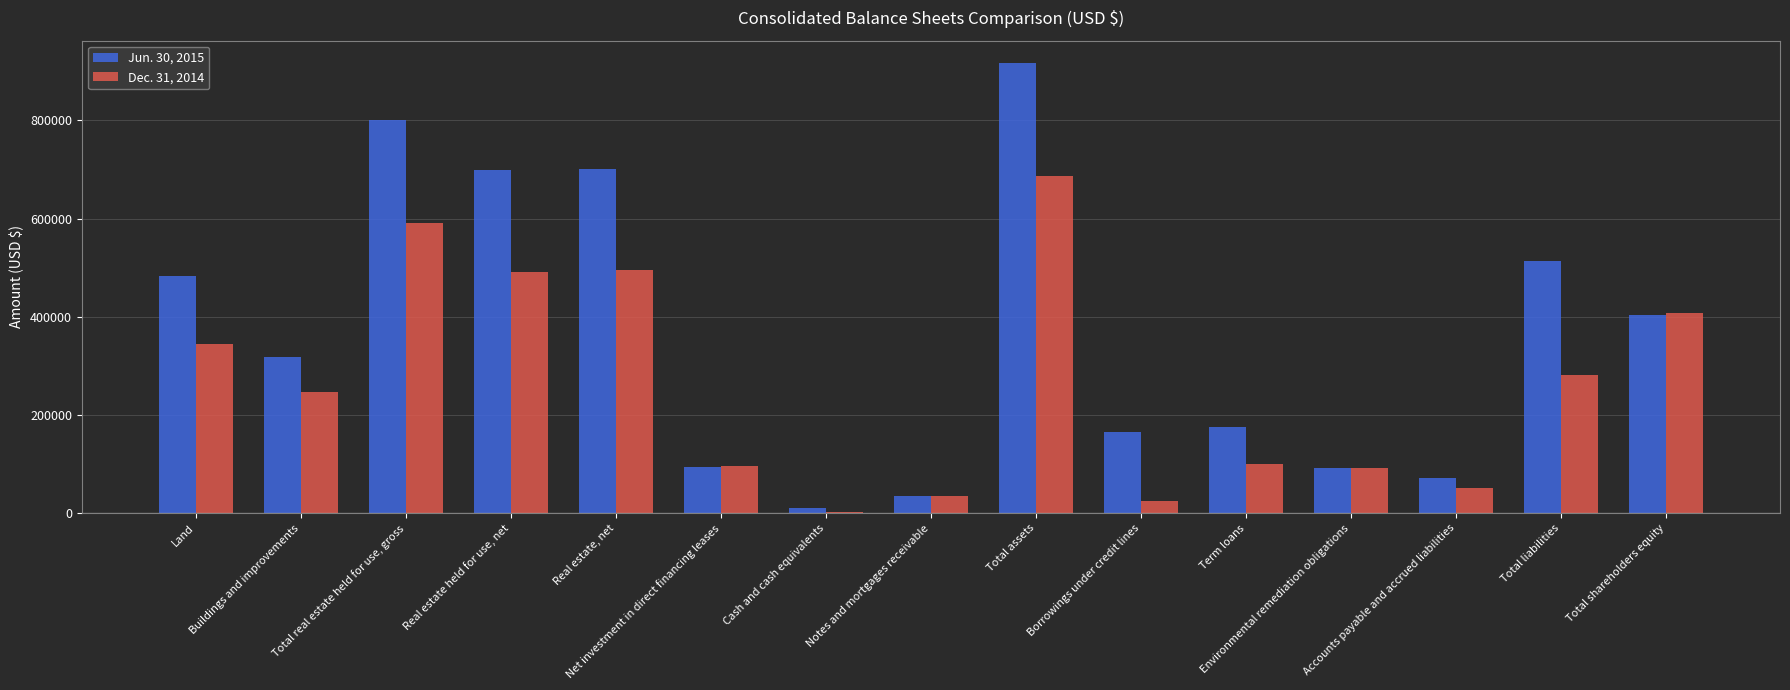

How many distinct data groups are displayed?

2